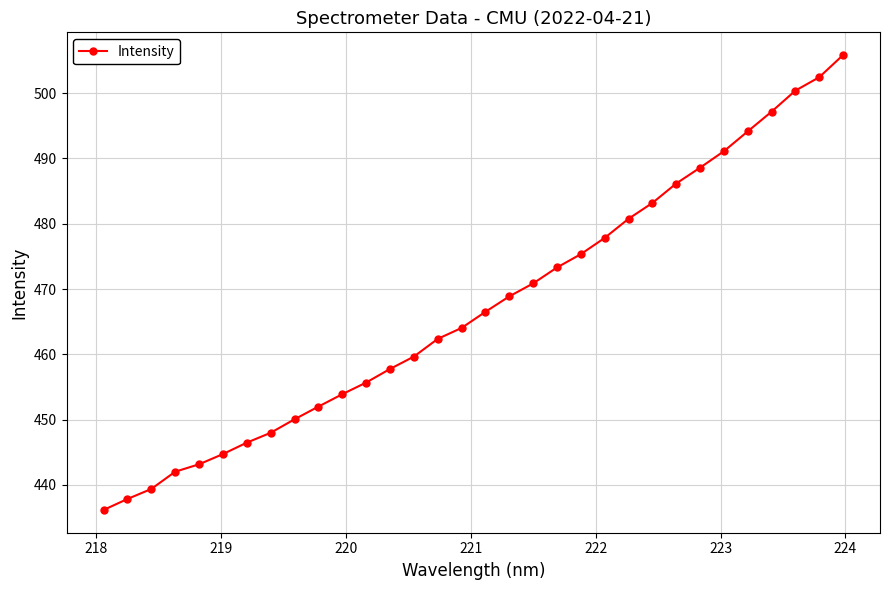

What is the sum of all values?

14955.6